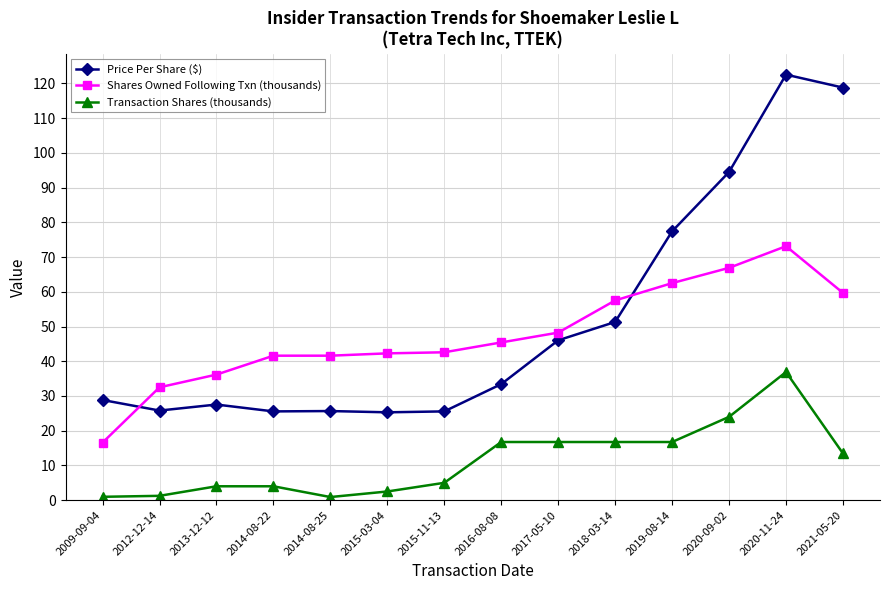

What is the spread (max minus min) of values at 2012-12-14?

31.3